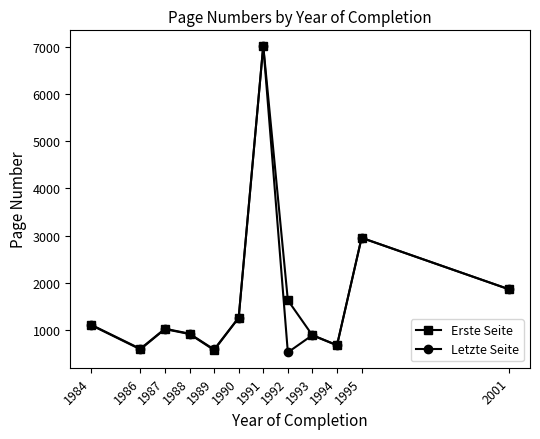

What is the difference between the second highest and minimum values in the Erste Seite series?

2375.7